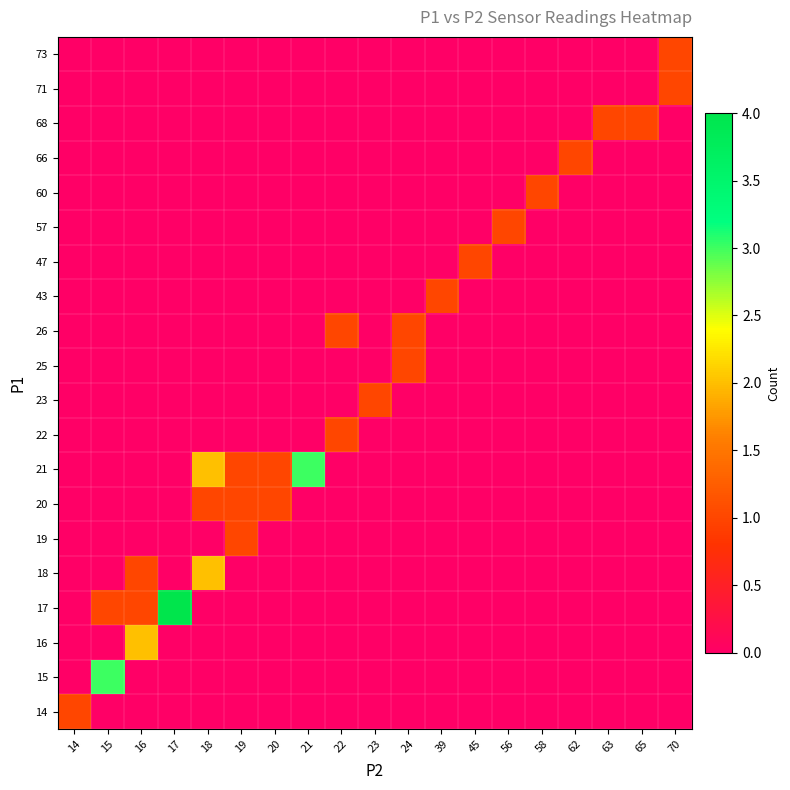

What is the spread (max minus min) of values at 16?

2